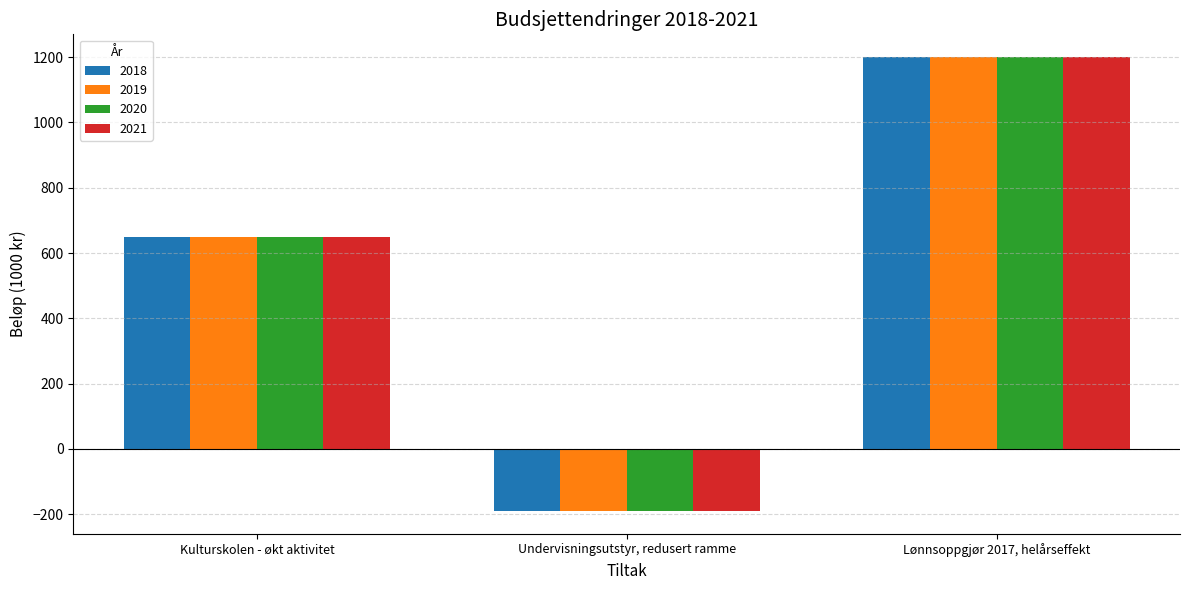

The value of 2021 at Undervisningsutstyr, redusert ramme is -190. True or false?

True